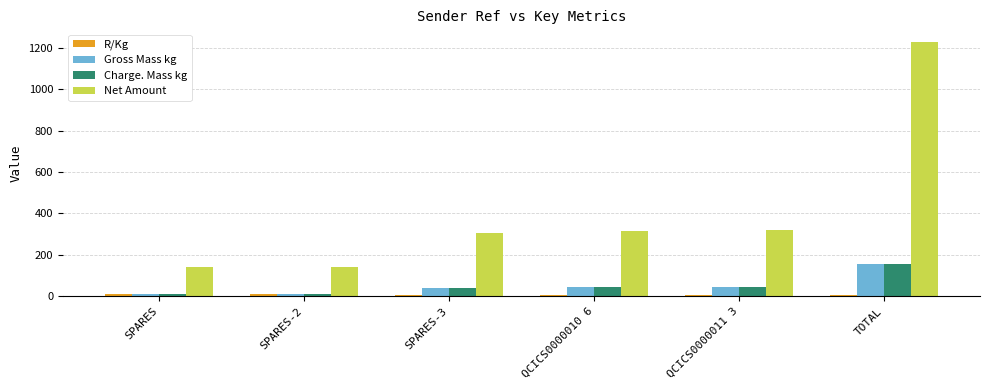

What is the label of the 1st bar from the left?

SPARES